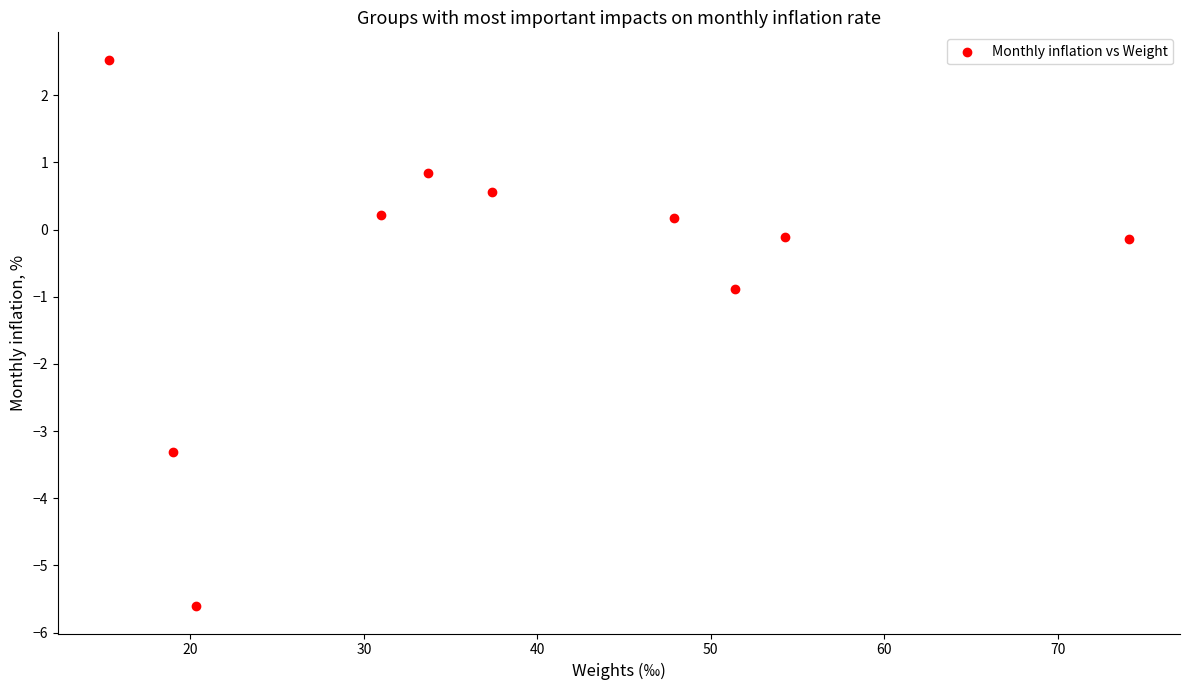

What Y value in the scatter plot is closest to -1?

-0.9